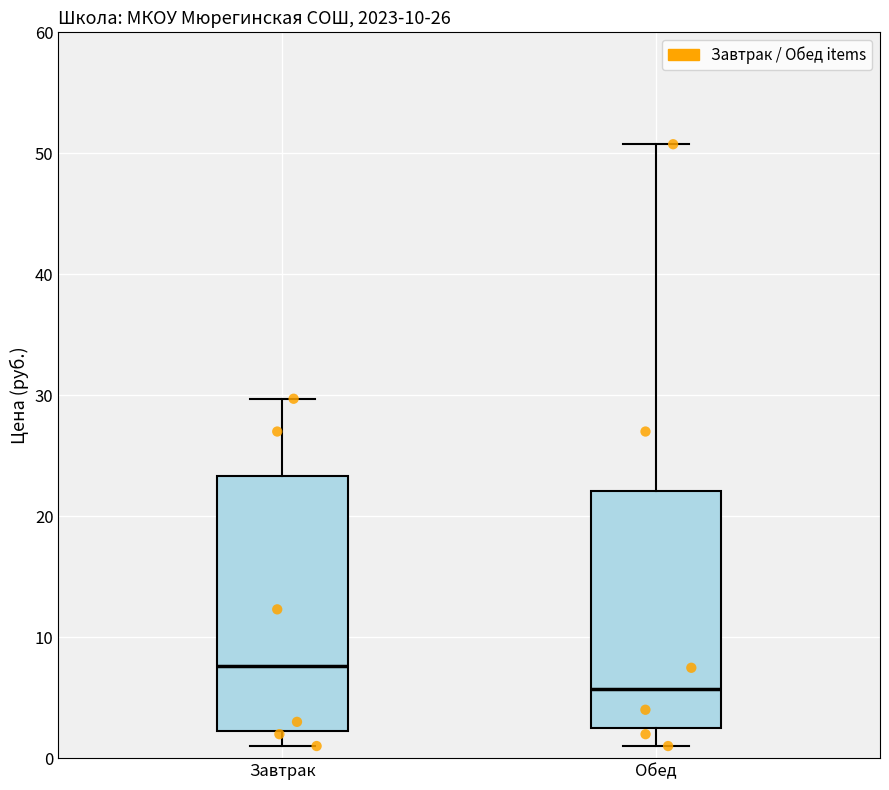

Where does the upper whisker of the box for Завтрак end on the y-axis? The values are not printed on the chart, so give them approximately, as read against the axis.

30